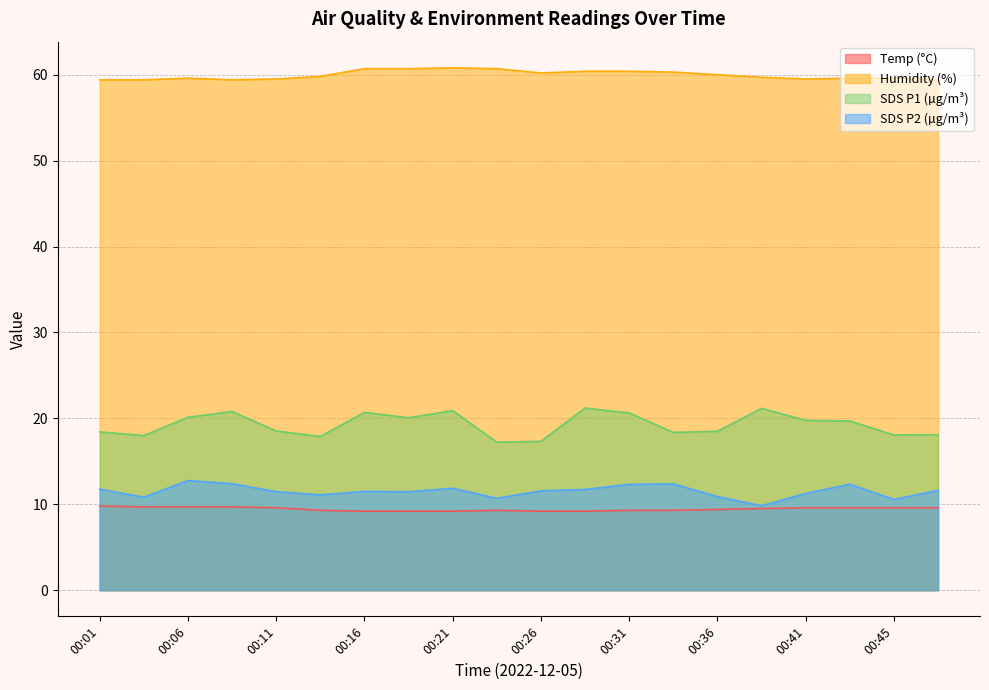

Which series has the widest spread of values?

SDS P1 (µg/m³)